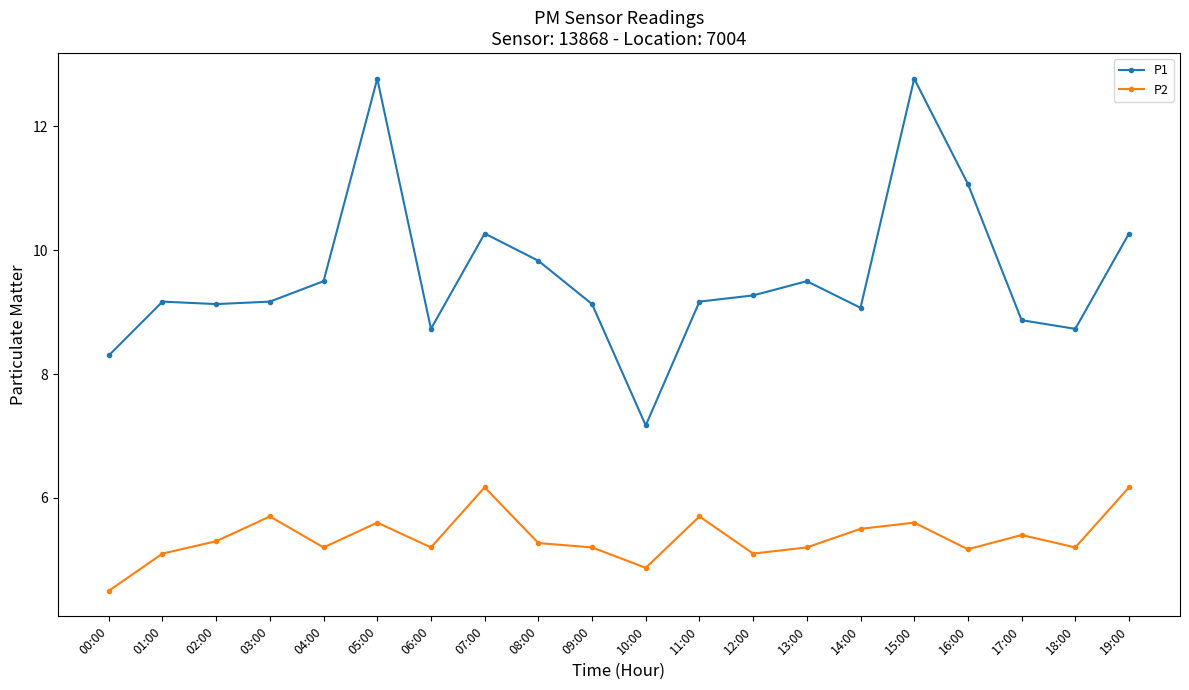

At 17:00, list the series in order from largest to smallest.

P1, P2